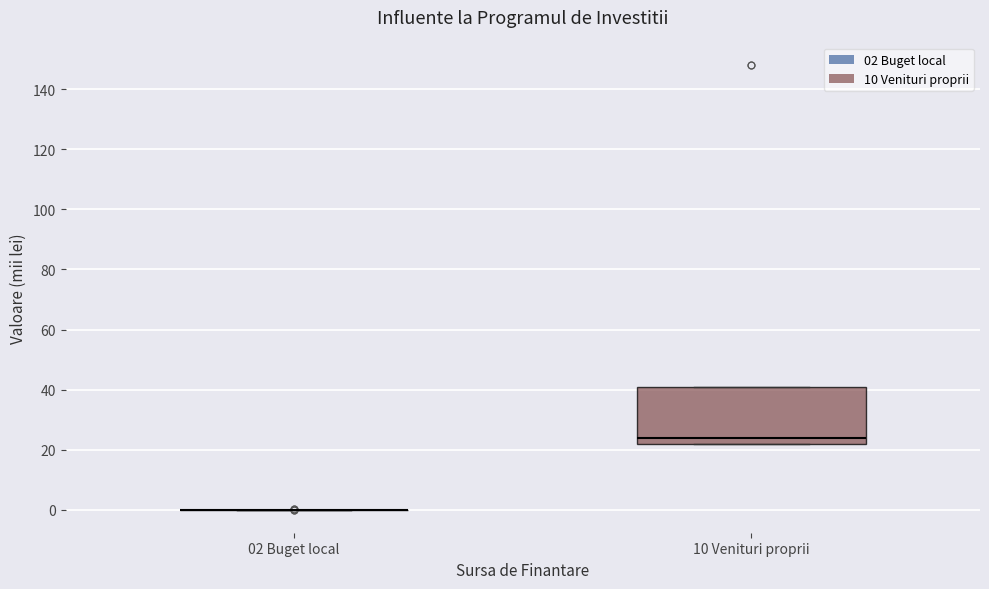

Where is the upper edge of the box for 10 Venituri proprii on the y-axis? The values are not printed on the chart, so give them approximately, as read against the axis.

42